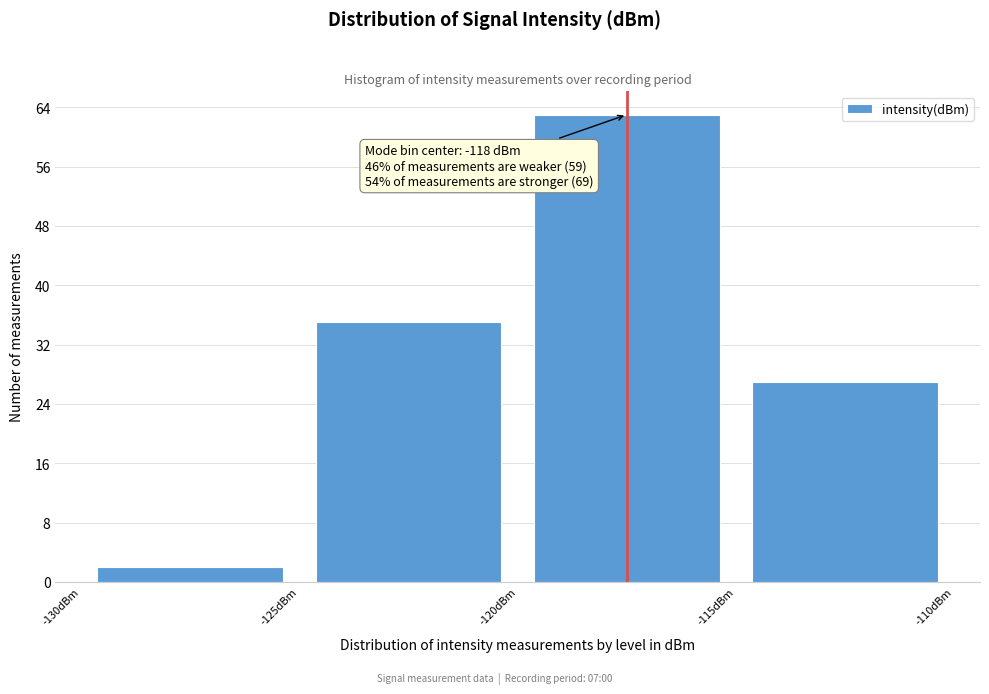

Over which range of the x-axis is the bar tallest?

-120 to -115